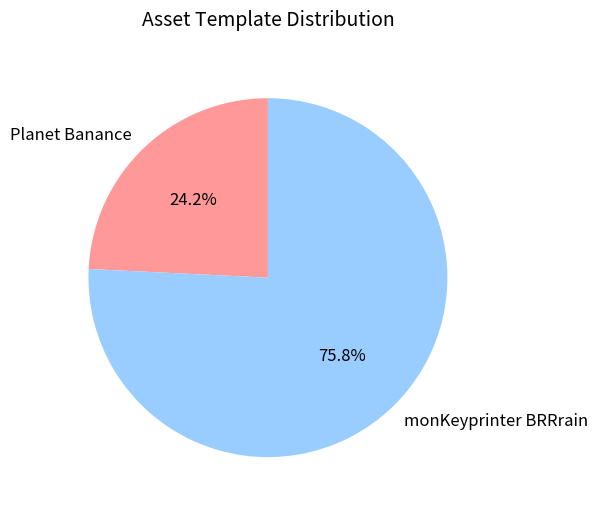

To the nearest percent, what portion does monKeyprinter BRRrain represent?

76%